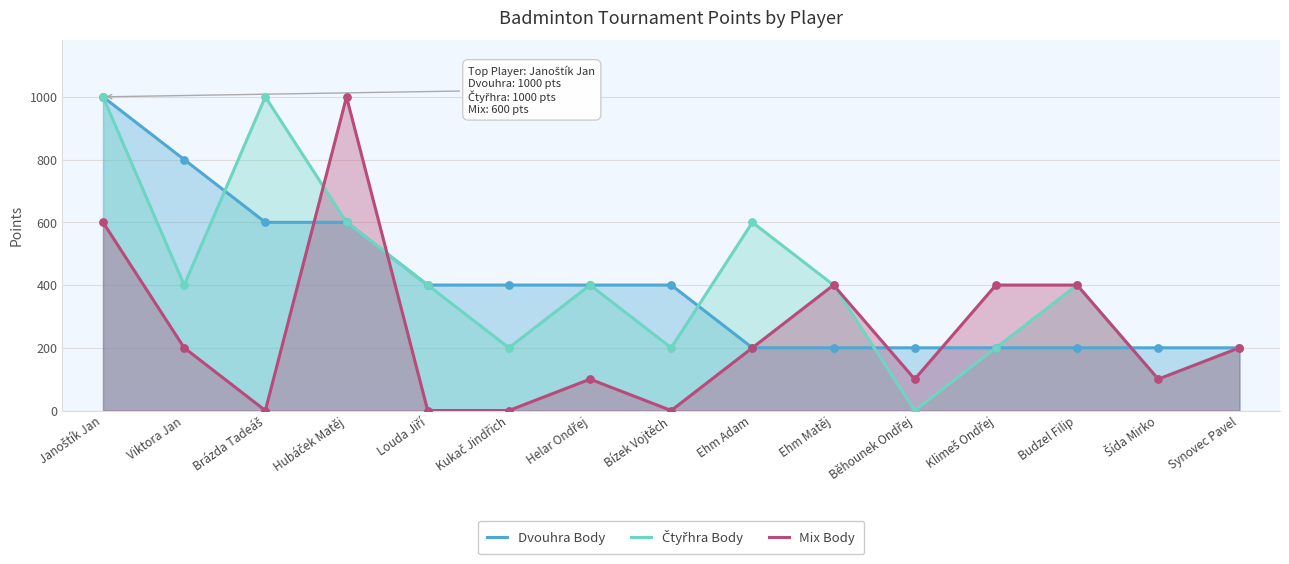

At how many categories does at least one series exceed 636?

4